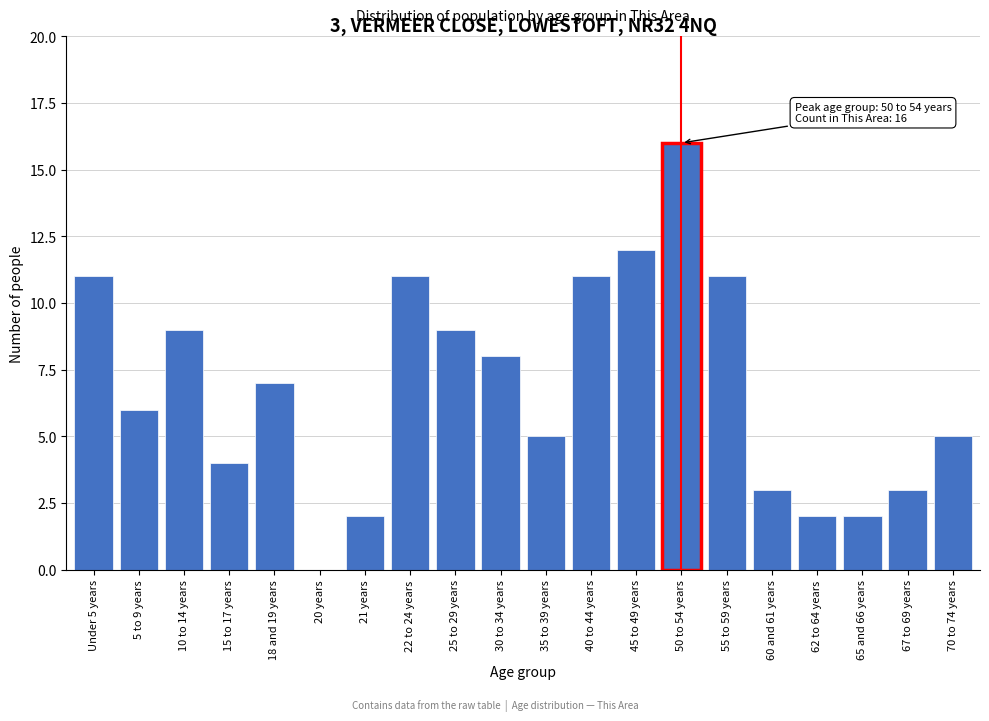

Reading left to right, what are all the values shown in this chart?

Under 5 years=11	5 to 9 years=6	10 to 14 years=9	15 to 17 years=4	18 and 19 years=7	20 years=0	21 years=2	22 to 24 years=11	25 to 29 years=9	30 to 34 years=8	35 to 39 years=5	40 to 44 years=11	45 to 49 years=12	50 to 54 years=16	55 to 59 years=11	60 and 61 years=3	62 to 64 years=2	65 and 66 years=2	67 to 69 years=3	70 to 74 years=5